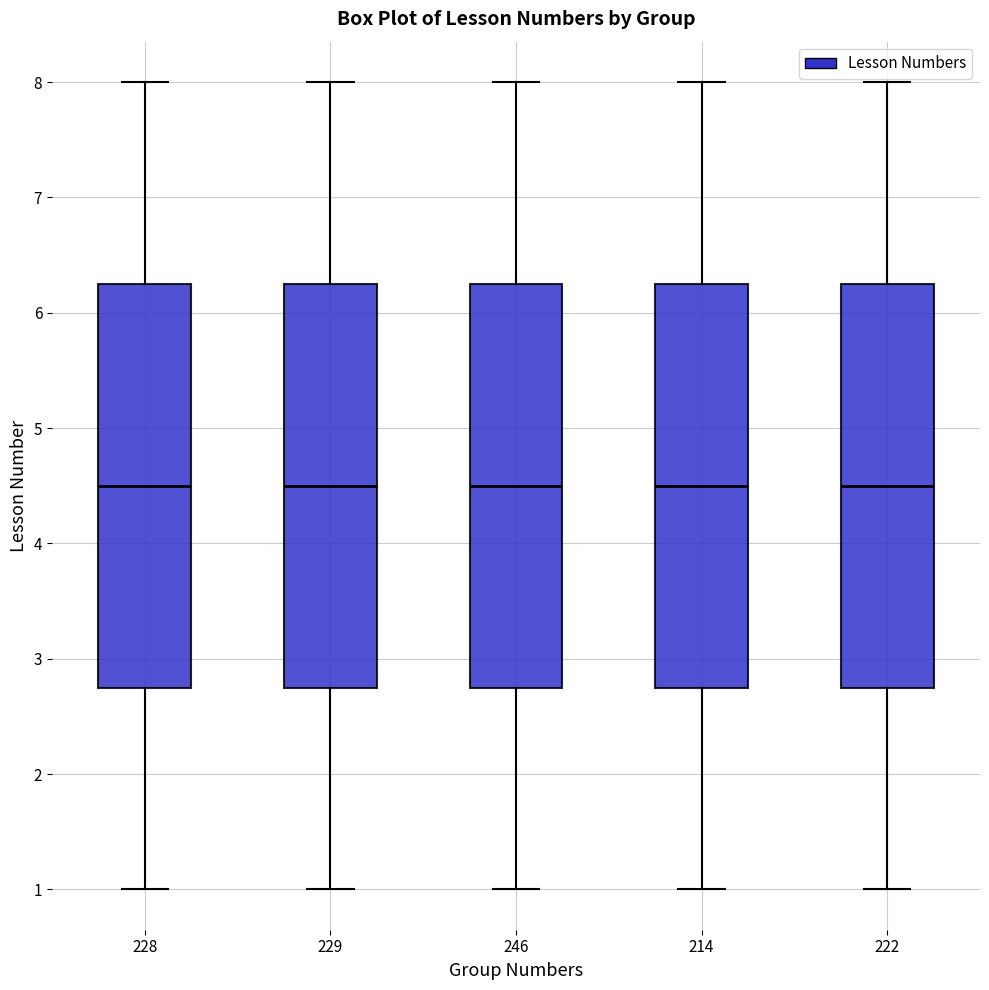

Reading left to right, read every box against the y-axis: the position of its median line, the range the box covers, and the ends of its whiskers. The values are not printed on the chart, so give them approximately, as read against the axis.

228: median 4.5, box 2.8 to 6.3, whiskers 1.0 to 8.0
229: median 4.5, box 2.8 to 6.3, whiskers 1.0 to 8.0
246: median 4.5, box 2.8 to 6.3, whiskers 1.0 to 8.0
214: median 4.5, box 2.8 to 6.3, whiskers 1.0 to 8.0
222: median 4.5, box 2.8 to 6.3, whiskers 1.0 to 8.0